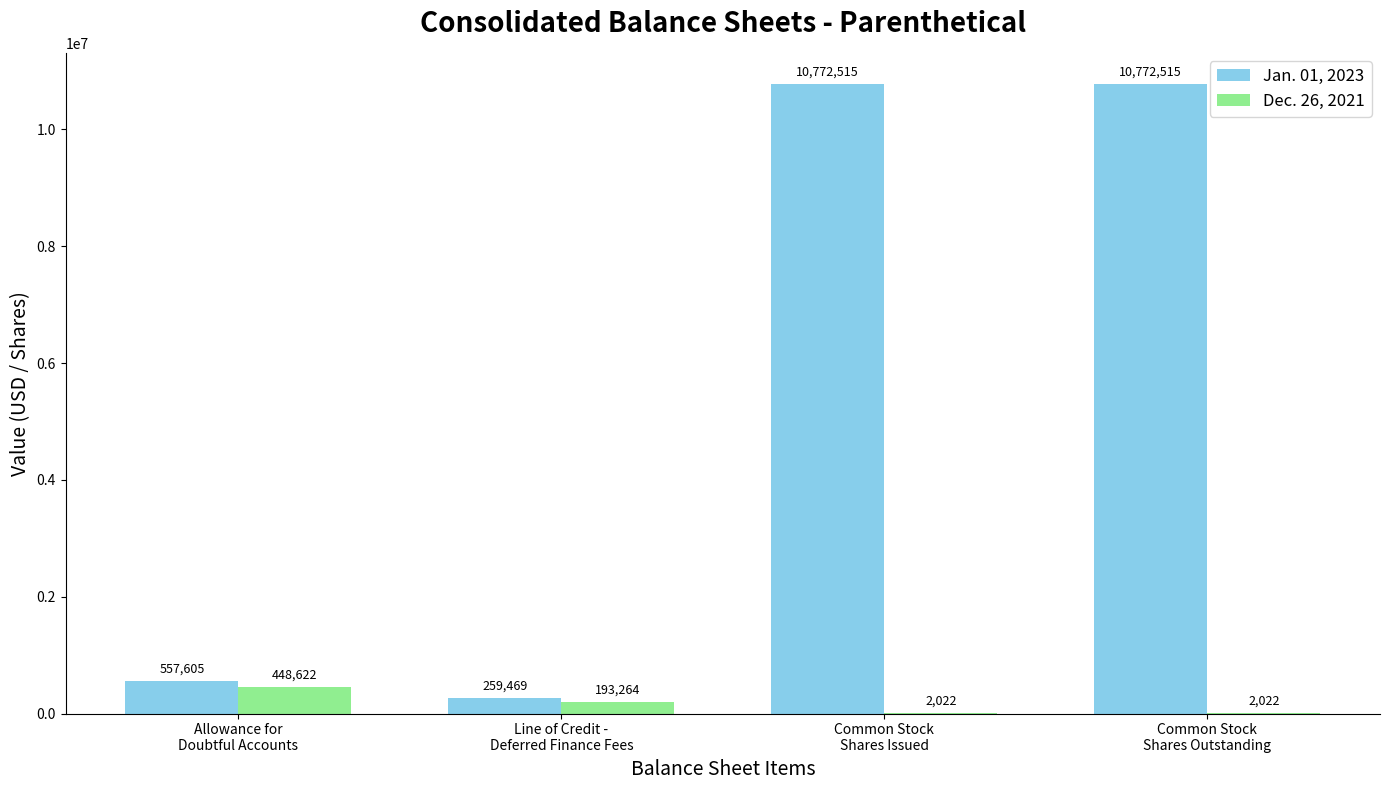

Does the chart contain stacked bars?

No